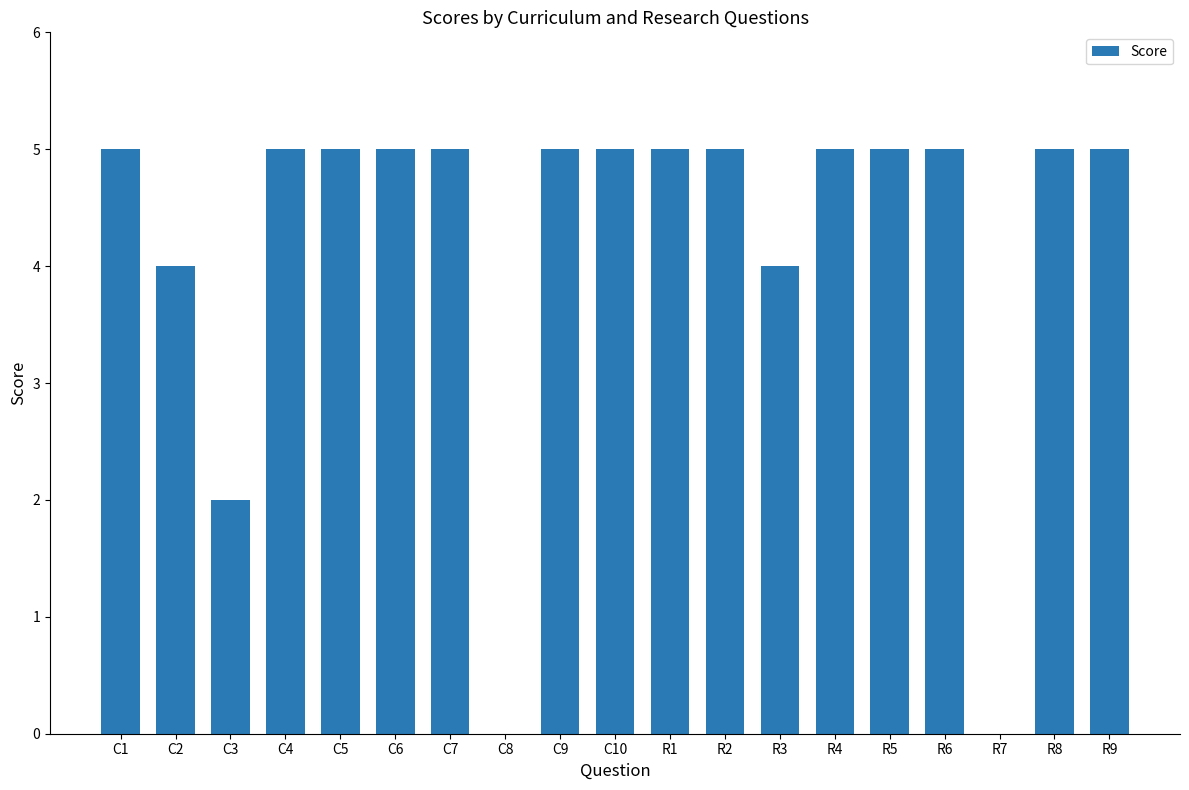

What is the sum of all values?

80